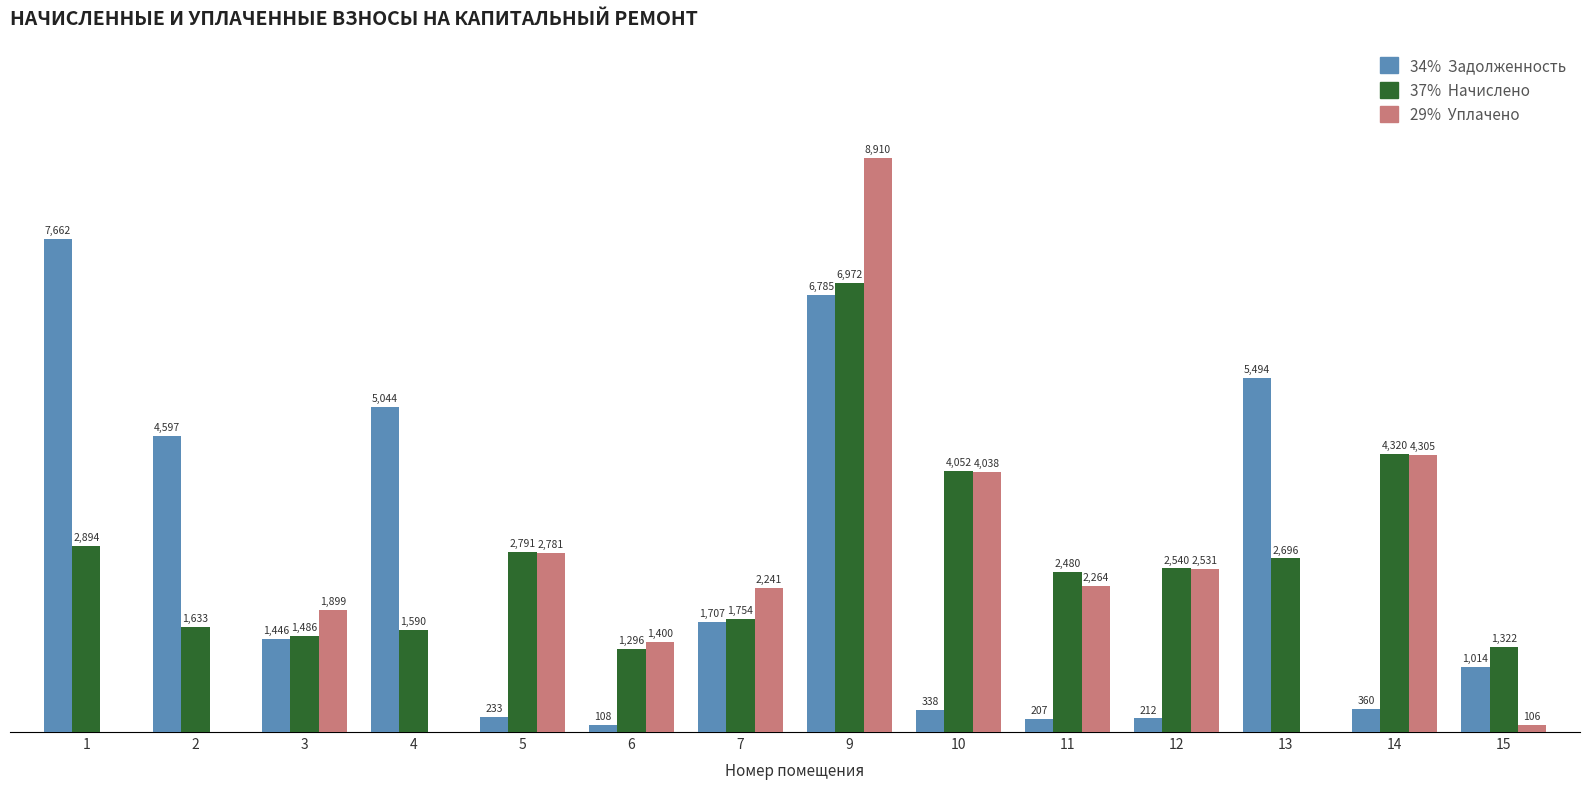

The uplacheno series shows 3569.9 at 13. True or false?

False